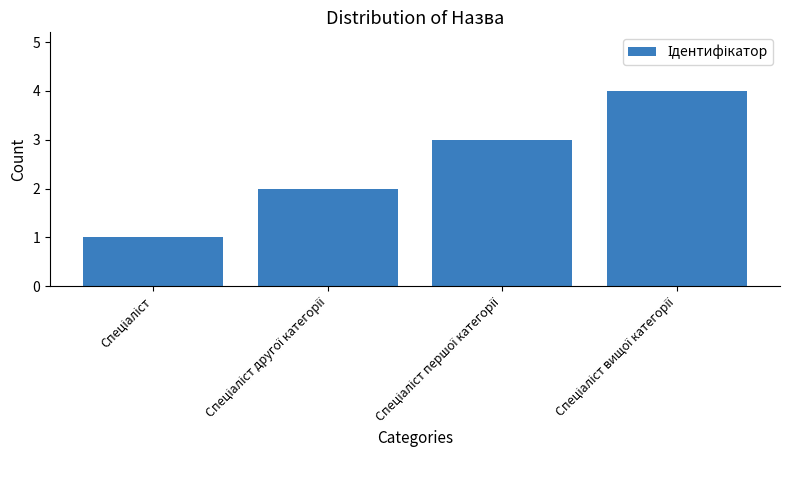

What is the greatest value displayed?

4